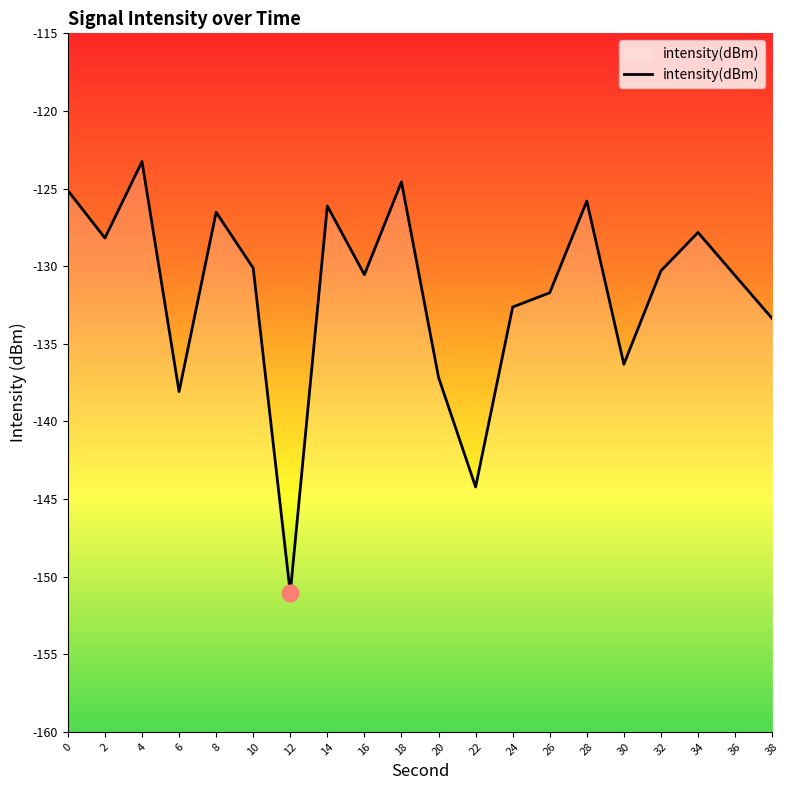

List the labels in order of value, largest first.

4, 18, 0, 28, 14, 8, 34, 2, 10, 32, 16, 36, 26, 24, 38, 30, 20, 6, 22, 12